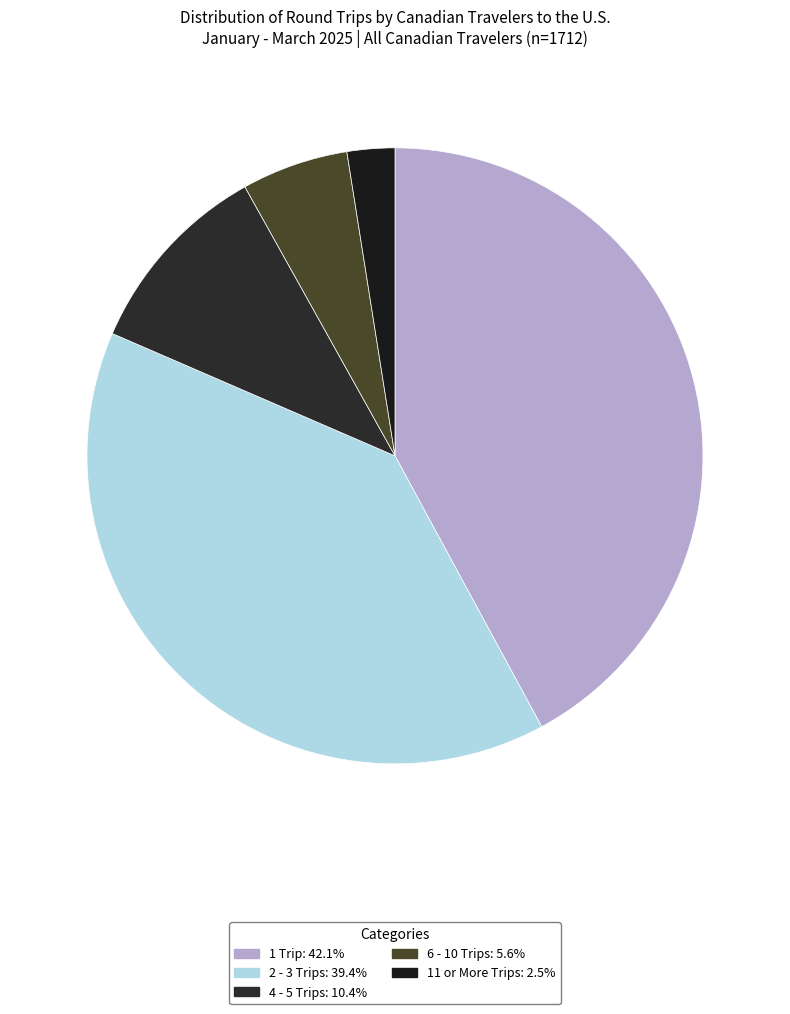

To the nearest percent, what is the difference between the 1 Trip and 4 - 5 Trips slice percentages?

32%